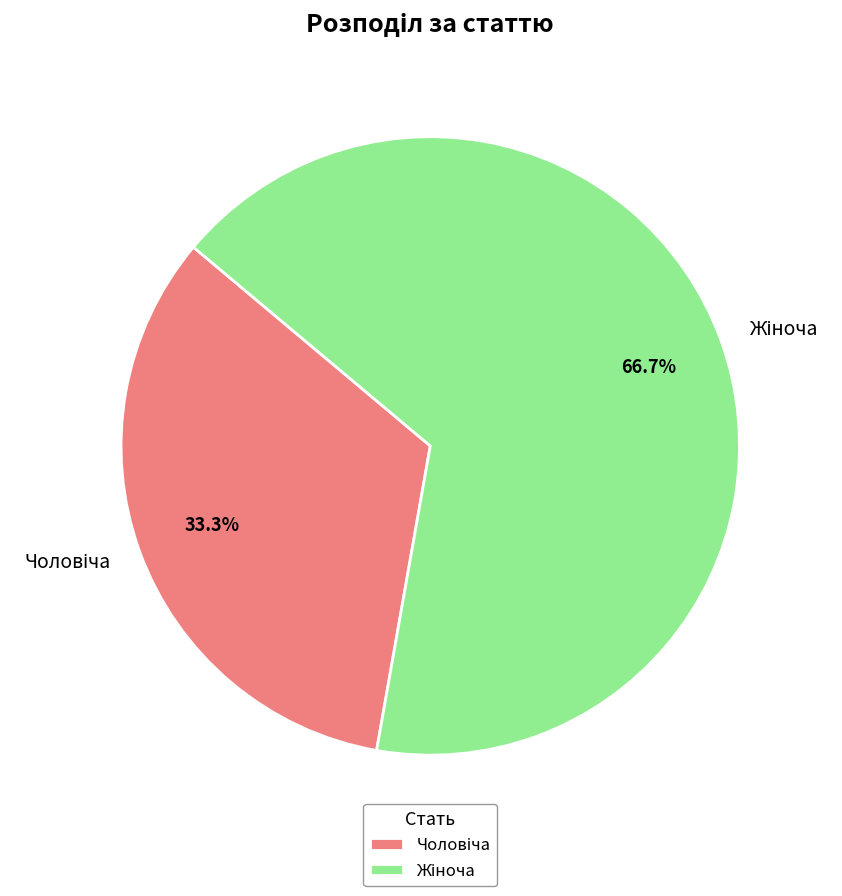

Is there a majority slice in this chart?

Yes